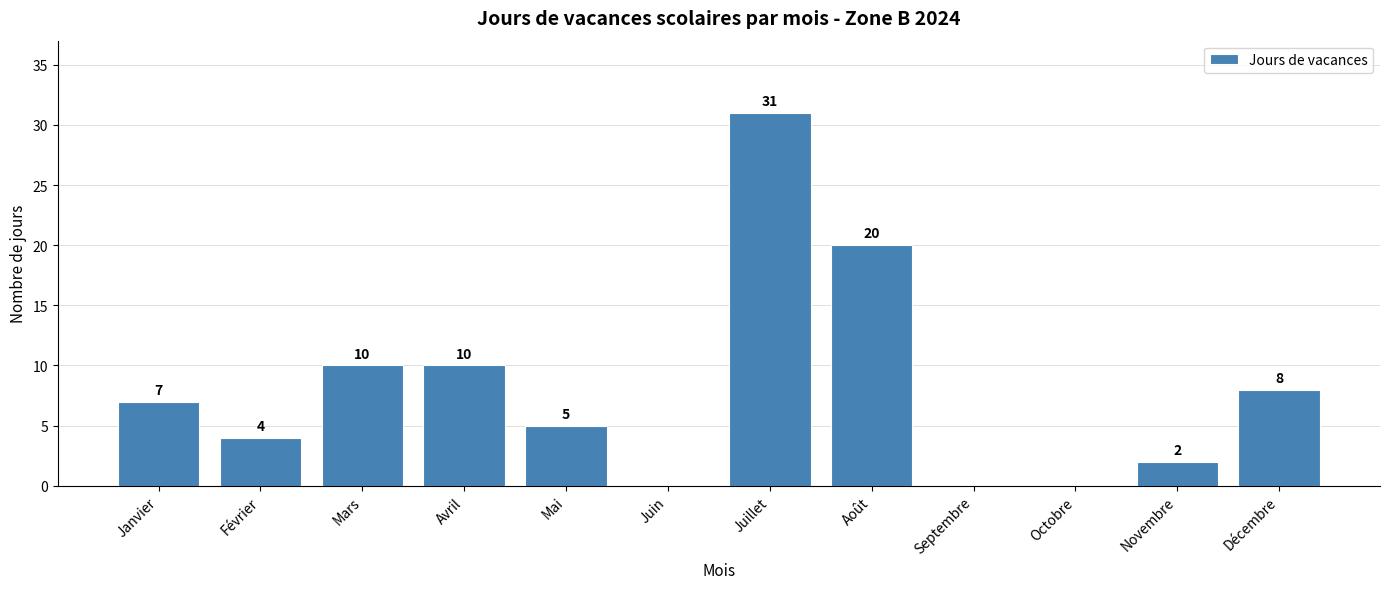

Reading left to right, list all the values displayed in this chart.

Janvier=7	Février=4	Mars=10	Avril=10	Mai=5	Juin=0	Juillet=31	Août=20	Septembre=0	Octobre=0	Novembre=2	Décembre=8